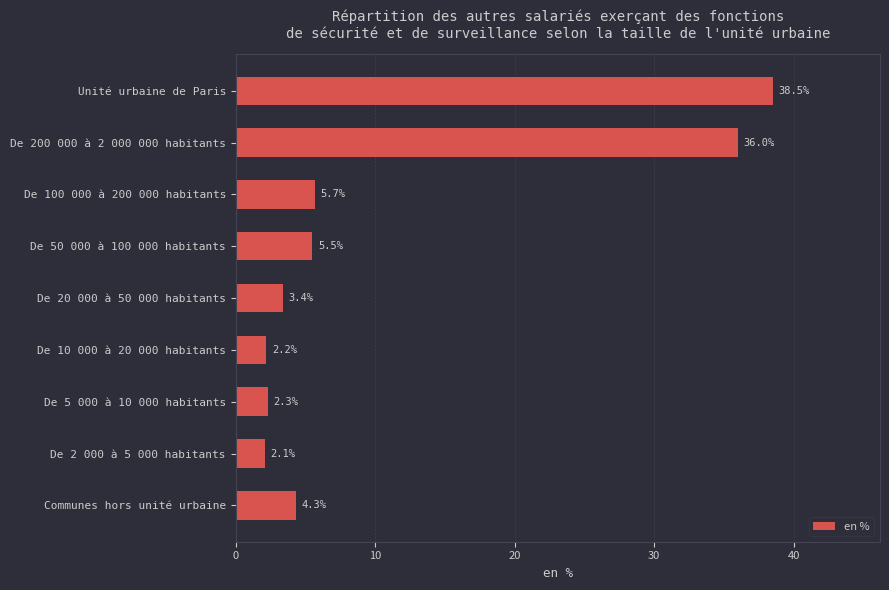

What is the minimum value shown in the chart?

2.1